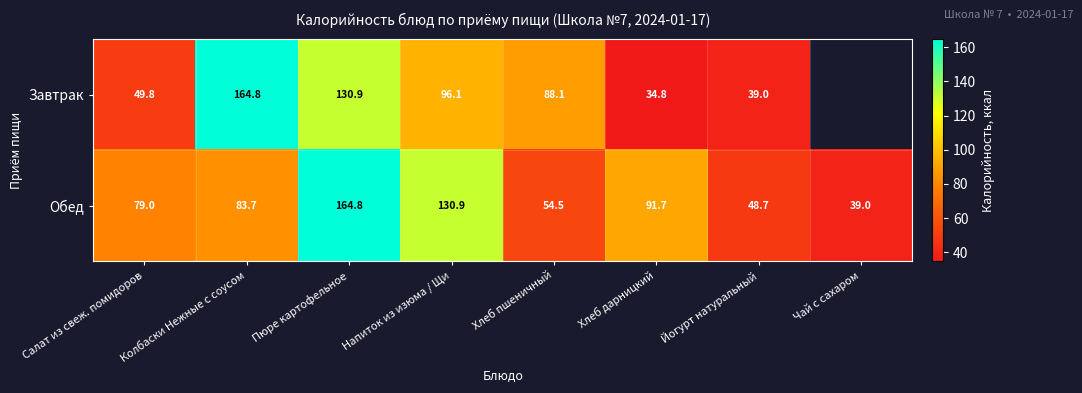

Rank the categories by Обед value from lowest to highest.

Чай с сахаром, Йогурт натуральный, Хлеб пшеничный, Салат из свеж. помидоров, Колбаски Нежные с соусом, Хлеб дарницкий, Напиток из изюма / Щи, Пюре картофельное